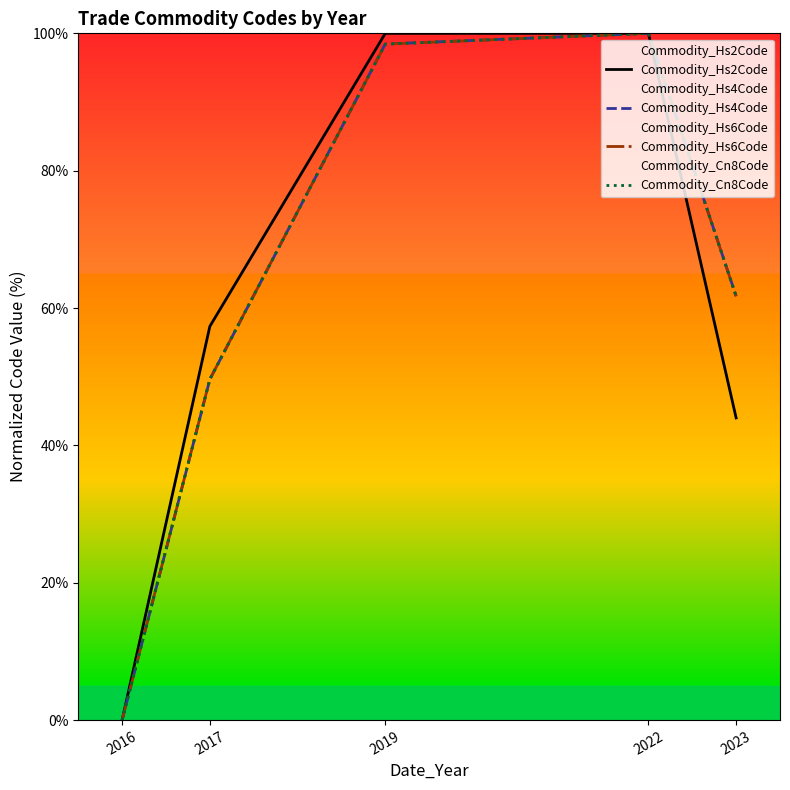

What are all the series names shown in the legend?

Commodity_Hs2Code, Commodity_Hs4Code, Commodity_Hs6Code, Commodity_Cn8Code